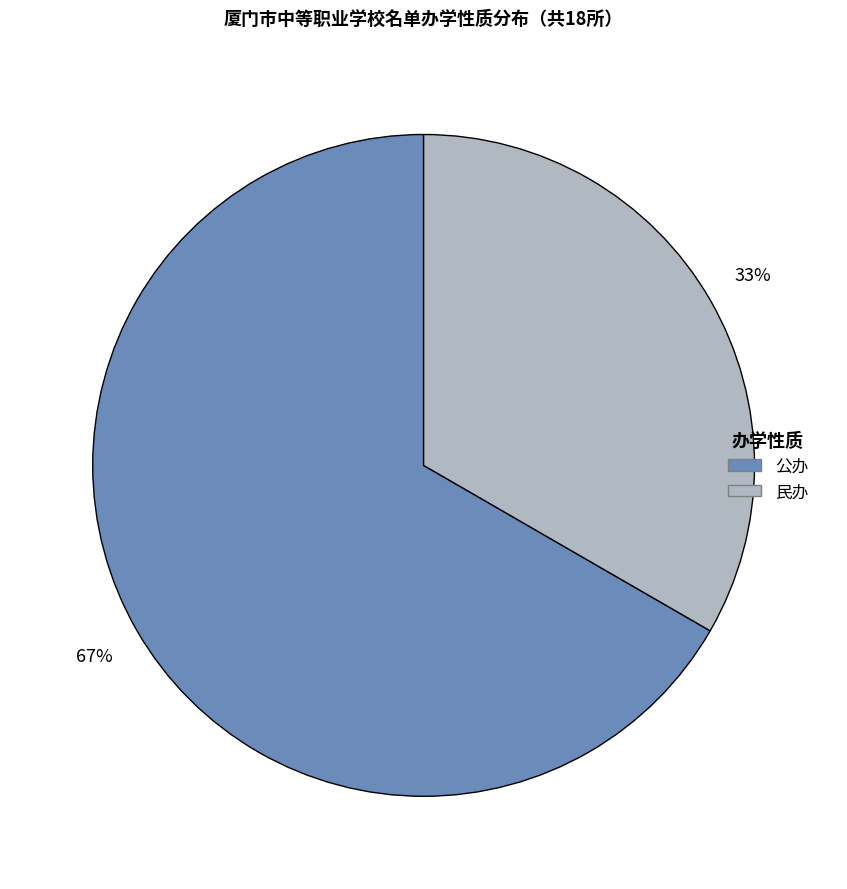

Combined, do 公办 and 民办 account for over 50%?

Yes